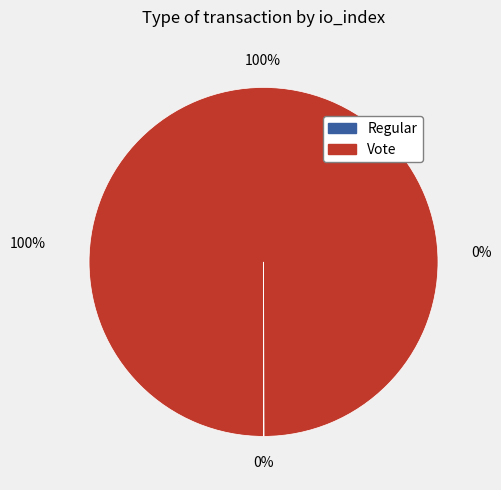

What is the smallest slice in the pie chart?

Regular